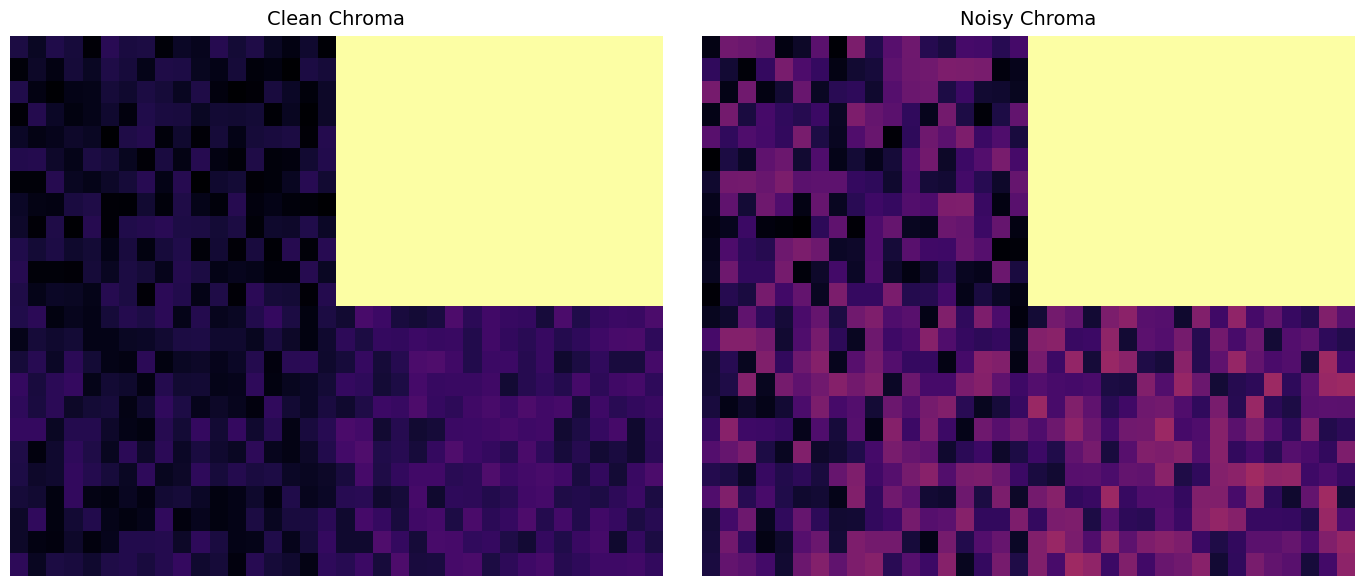

What is the difference between the highest and lowest values at 29?

0.9